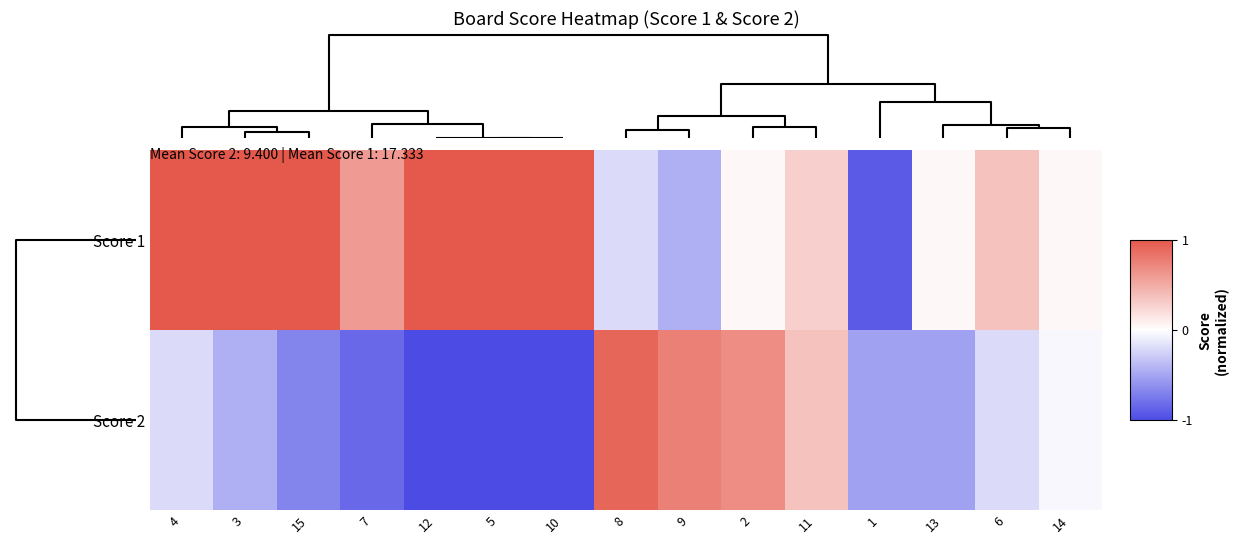

Reading left to right, list all the values displayed in this chart.

Score 1: 4=1.0	3=1.0	15=1.0	7=0.6	12=1.0	5=1.0	10=1.0	8=-0.2	9=-0.4	2=0.0	11=0.3	1=-0.9	13=0.0	6=0.4	14=0.0
Score 2: 4=-0.2	3=-0.4	15=-0.7	7=-0.8	12=-1.0	5=-1.0	10=-1.0	8=0.9	9=0.8	2=0.7	11=0.4	1=-0.5	13=-0.5	6=-0.2	14=-0.0